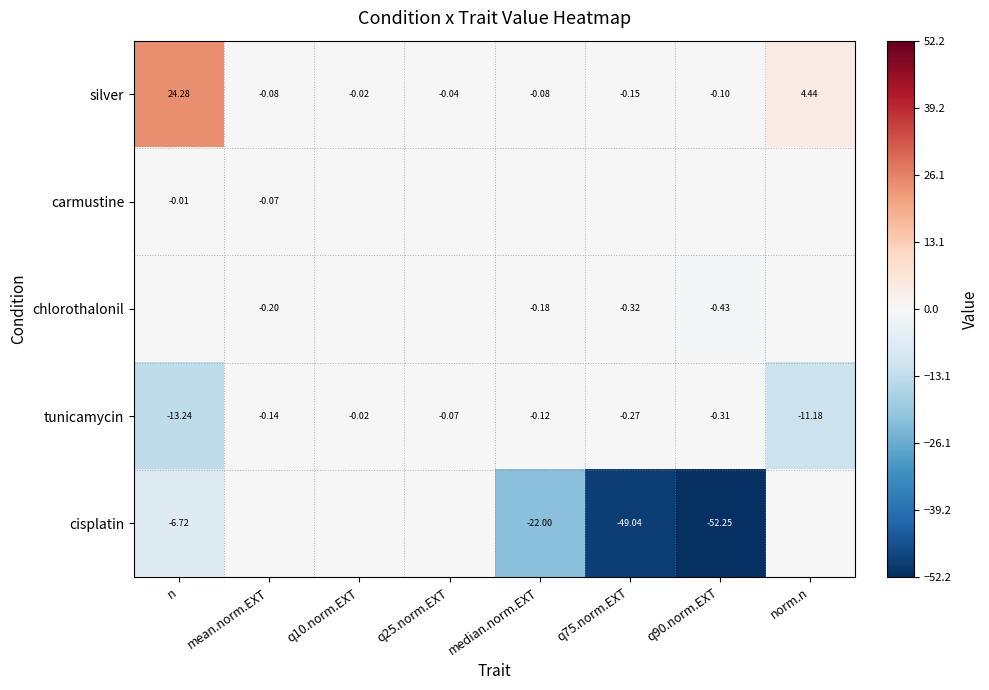

Which series has the largest total across all categories?

silver